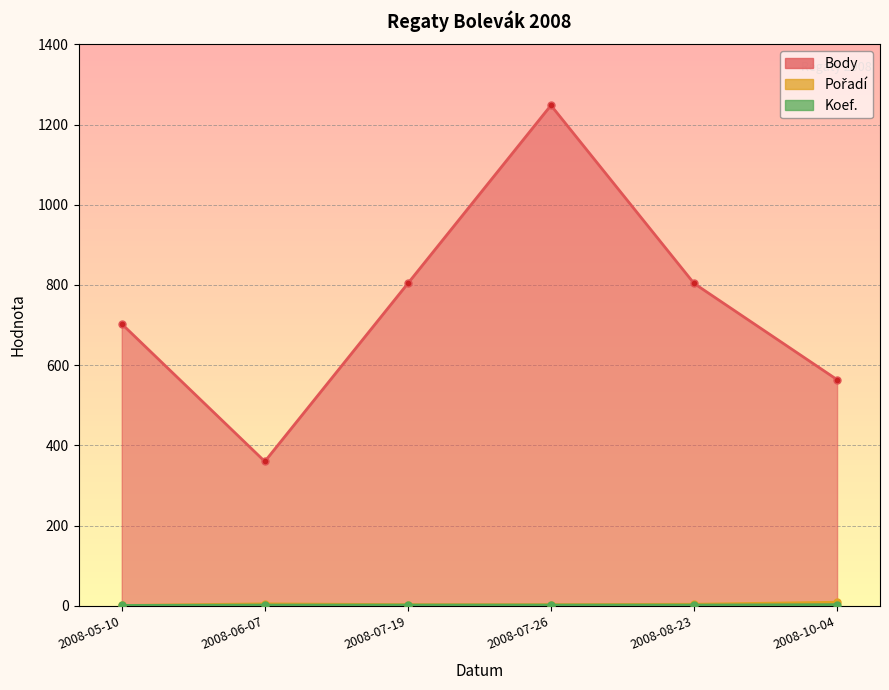

List the series in order of their peak value, highest first.

Body, Pořadí, Koef.